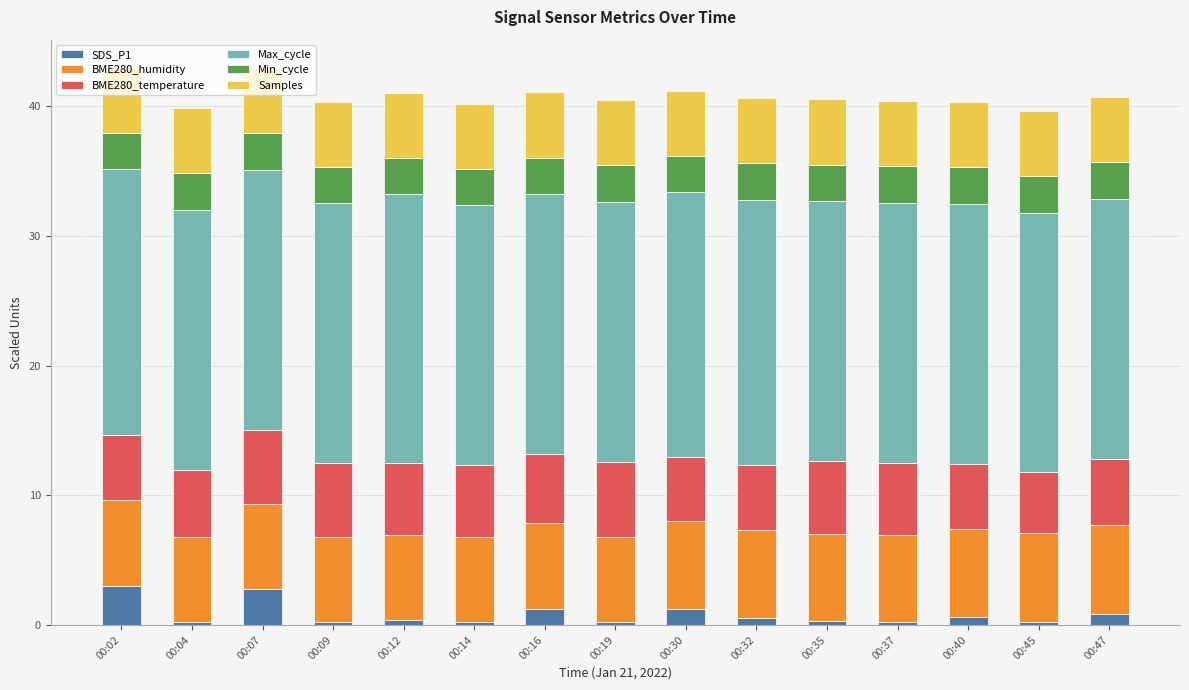

What is the total value across all series at 00:16?

41.1